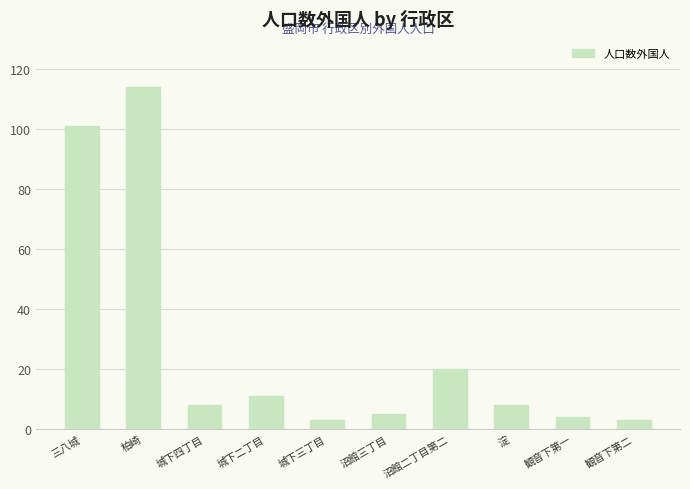

Does the chart contain stacked bars?

No